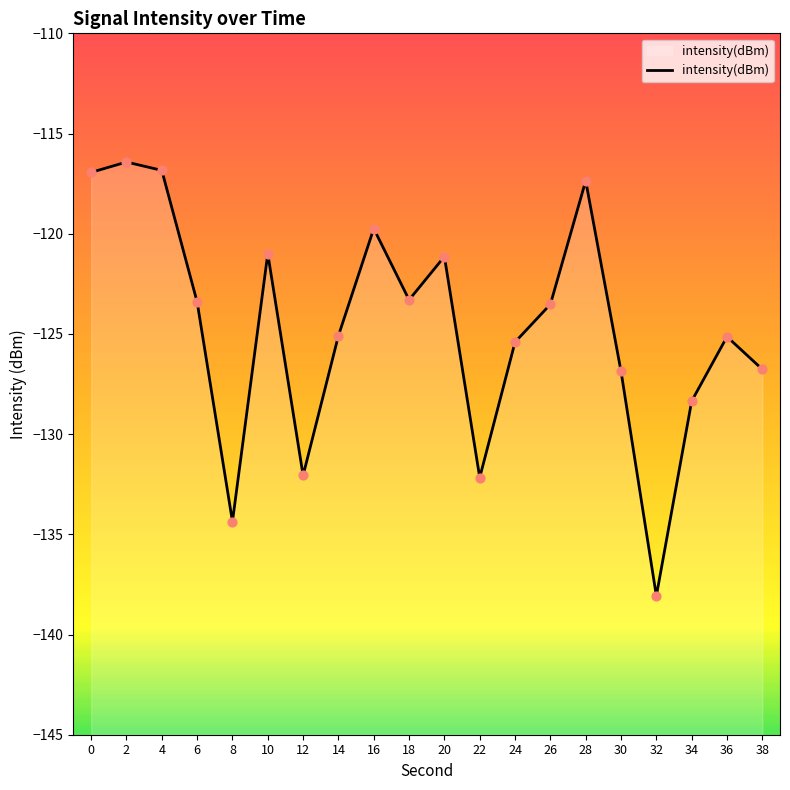

Between 20 and 26, which is larger?

20